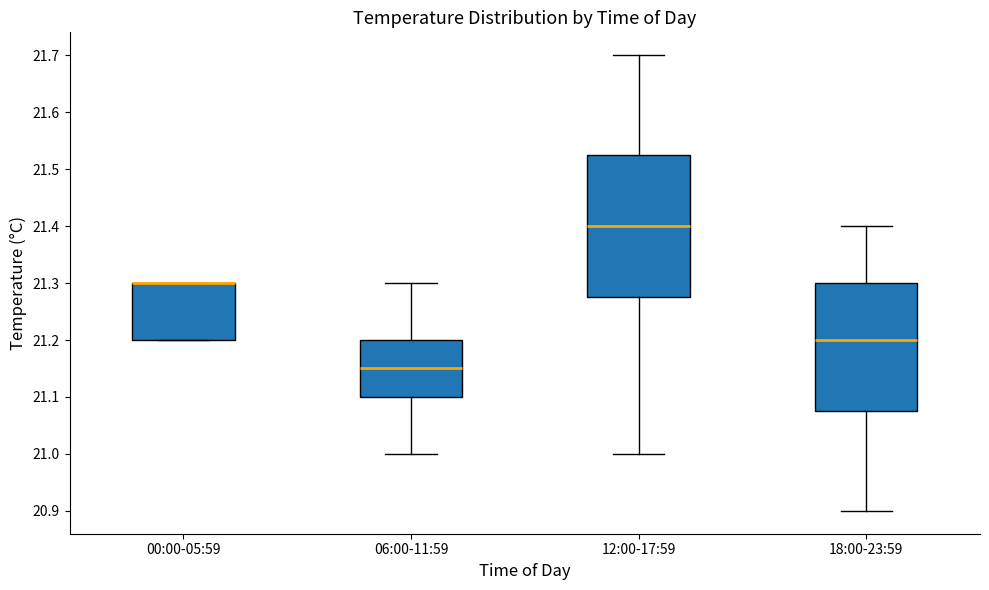

Where is the lower edge of the box for 00:00-05:59 on the y-axis? The values are not printed on the chart, so give them approximately, as read against the axis.

21.20